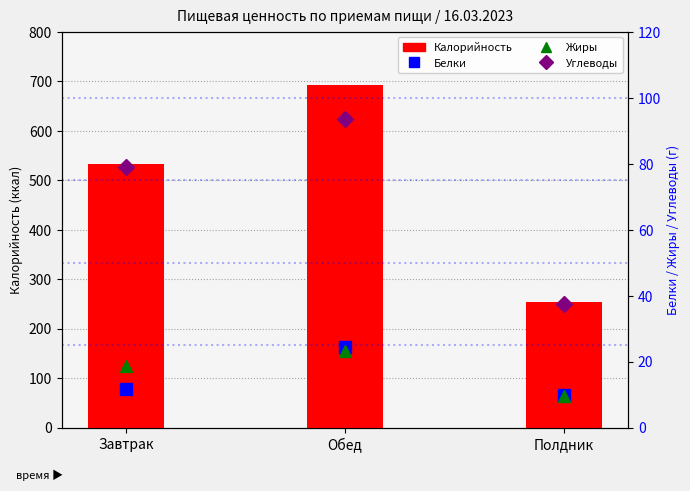

Rank the categories by Жиры value from highest to lowest.

Обед, Завтрак, Полдник